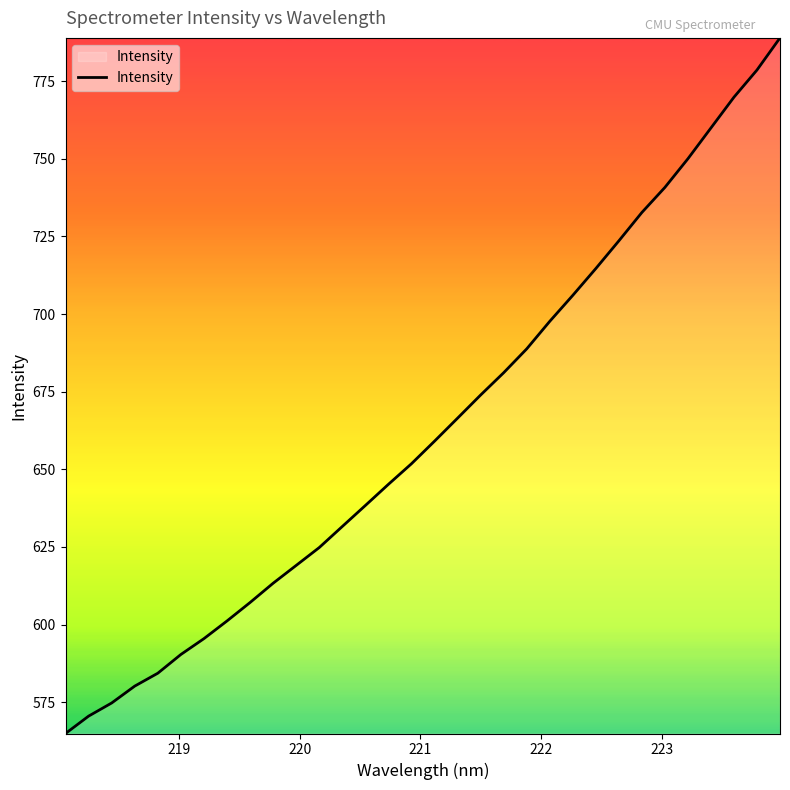

What is the maximum value shown in the chart?

788.9